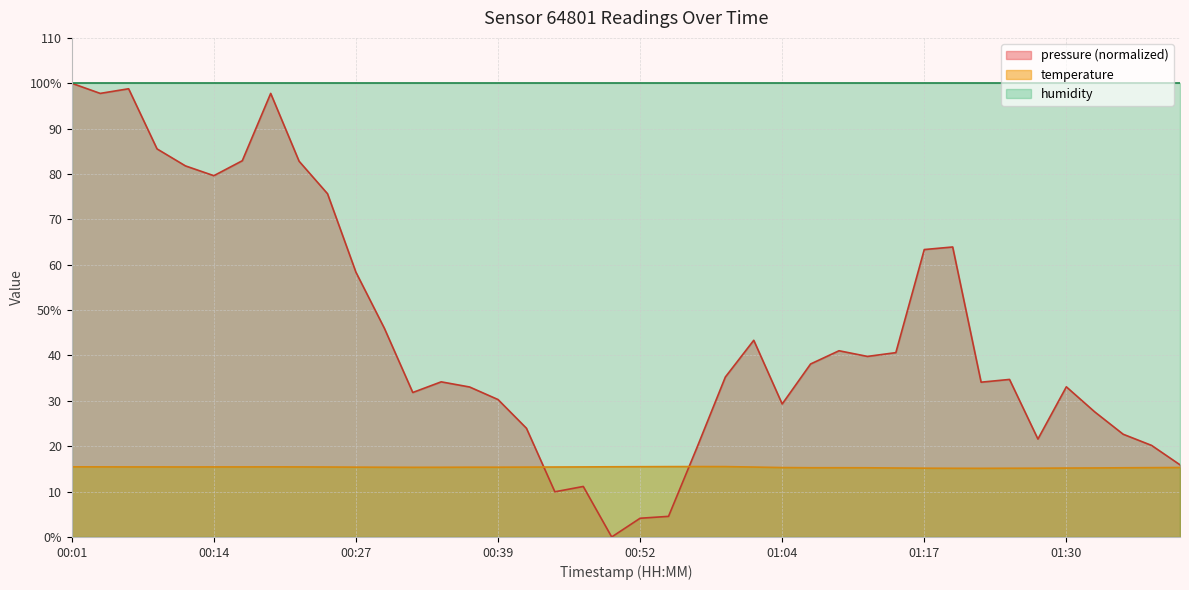

True or false: the data has more than 1 interior local peaks.

True